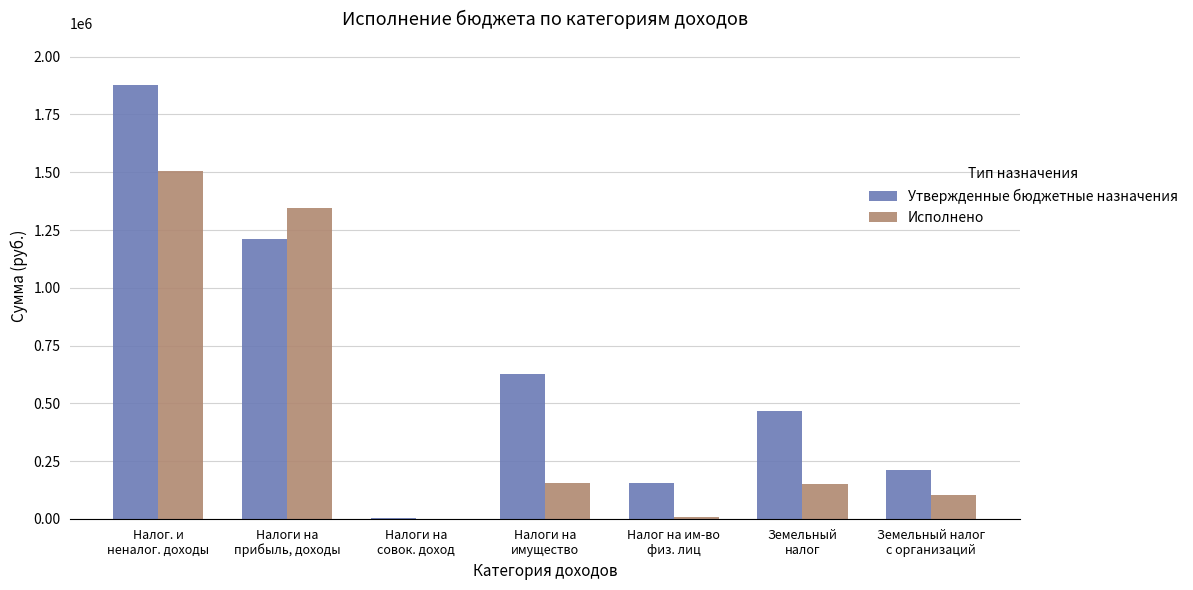

Which series has the largest total across all categories?

Утвержденные бюджетные назначения